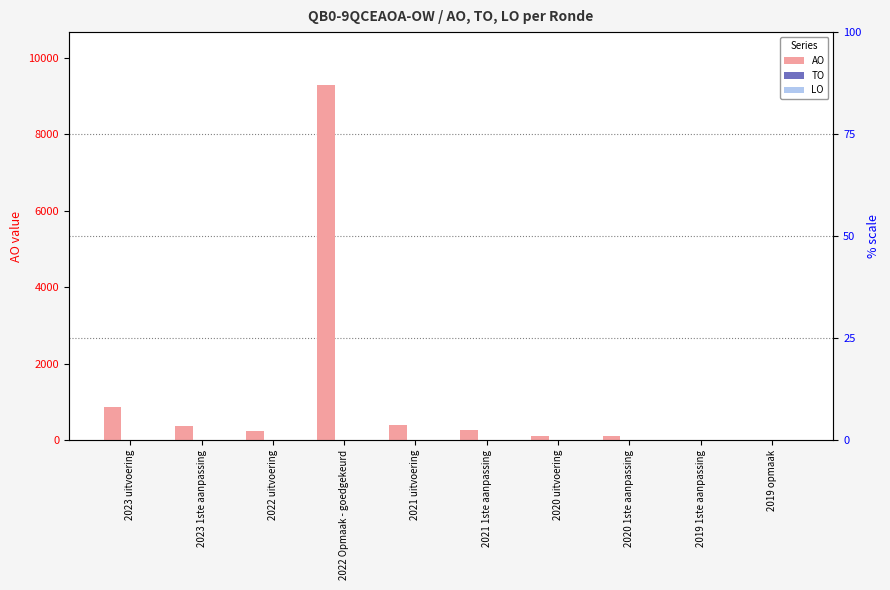

How many values in the AO series exceed 263?

4